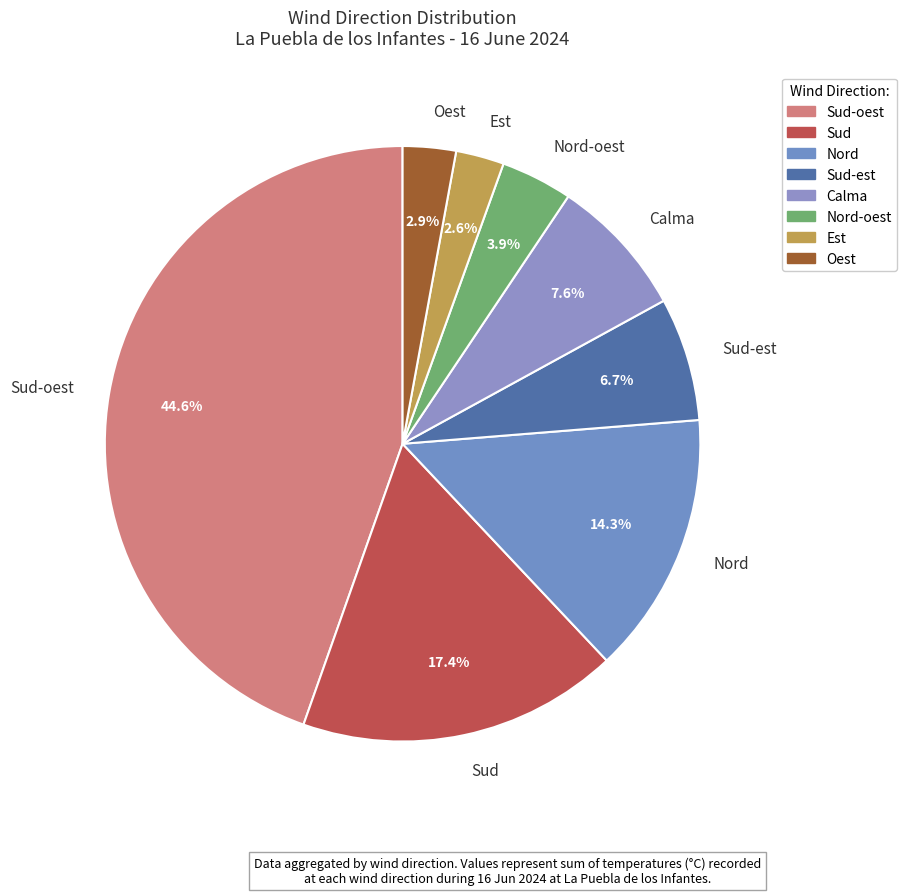

Is the sum of Calma and Est greater than half?

No